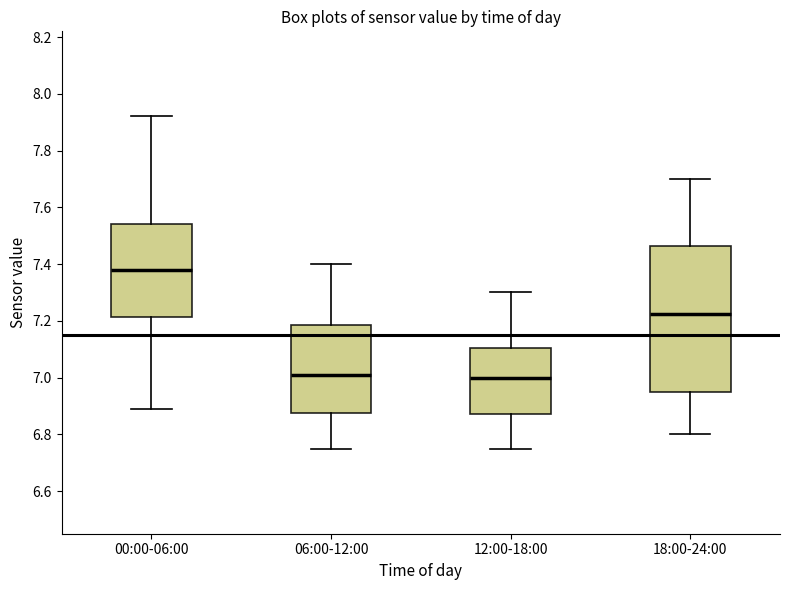

Where does the lower whisker of the box for 12:00-18:00 end on the y-axis? The values are not printed on the chart, so give them approximately, as read against the axis.

6.76